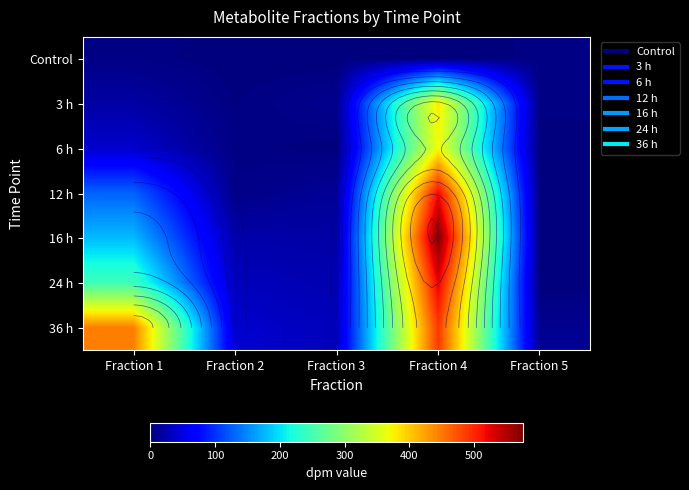

What is the sum of all 36 h values?

1014